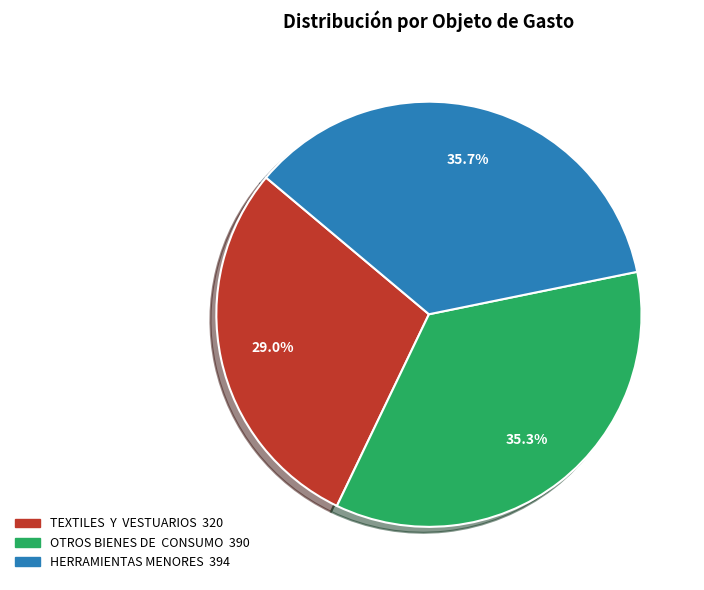

To the nearest percent, what is the average slice percentage?

33%